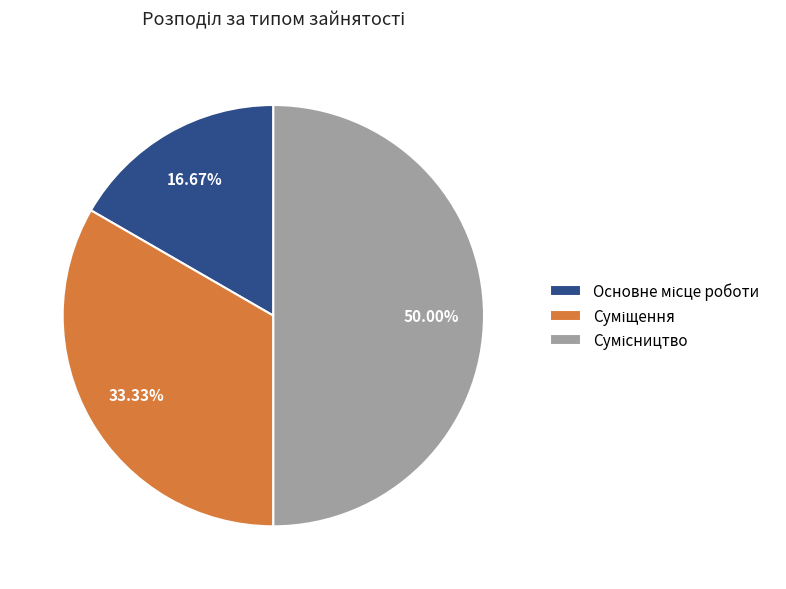

Is the sum of Суміщення and Основне місце роботи greater than half?

No